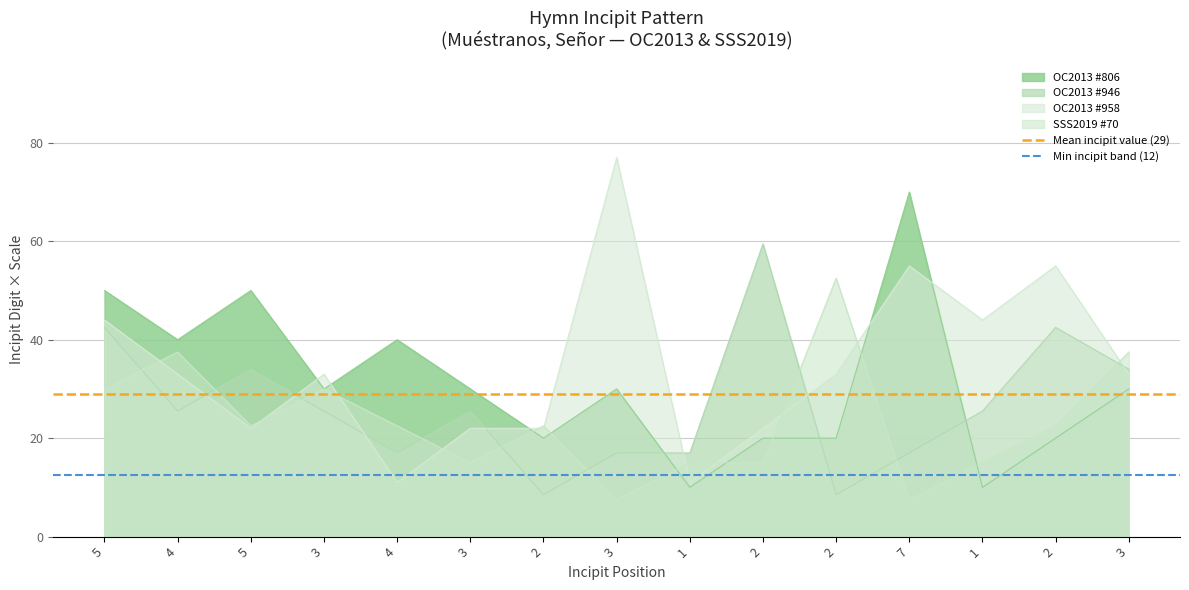

List the labels in order of Min incipit band (12) value, largest first.

5, 4